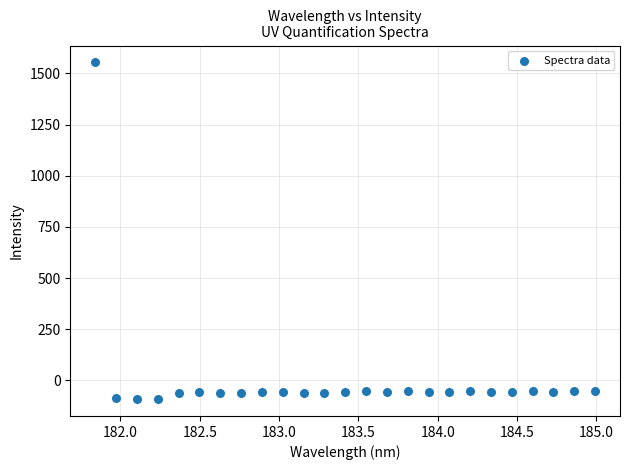

What is the range of X values (max minus min)?

3.1